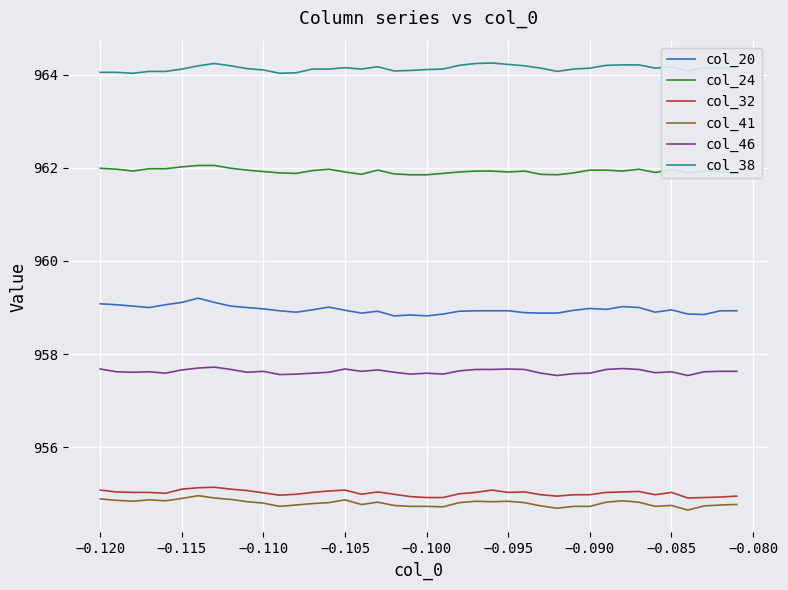

True or false: col_41 has more than 2 points higher than both neighbors.

True